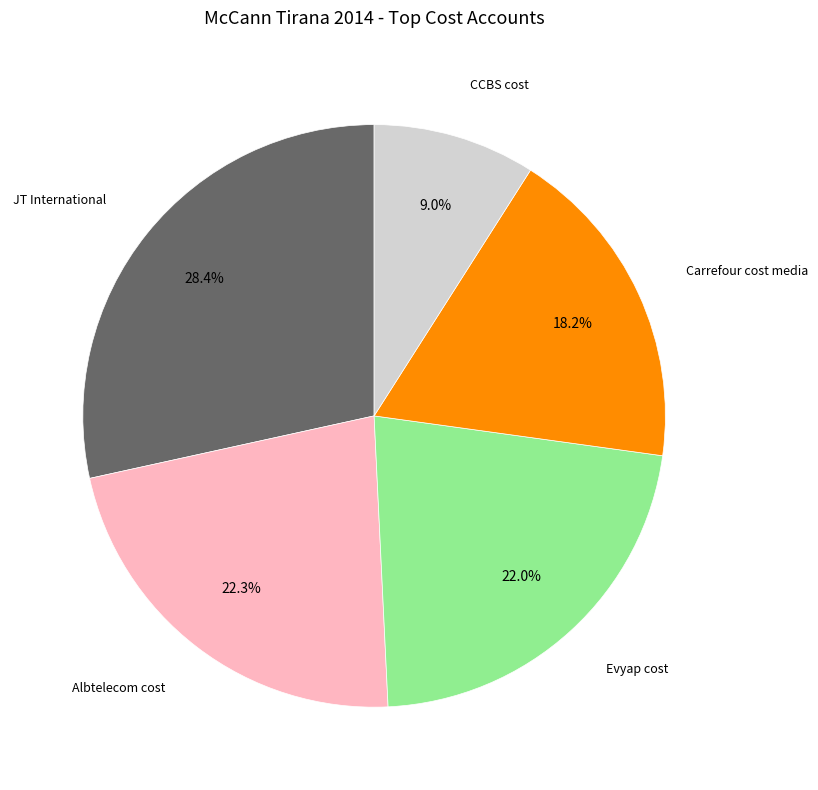

Does any single category account for the majority?

No